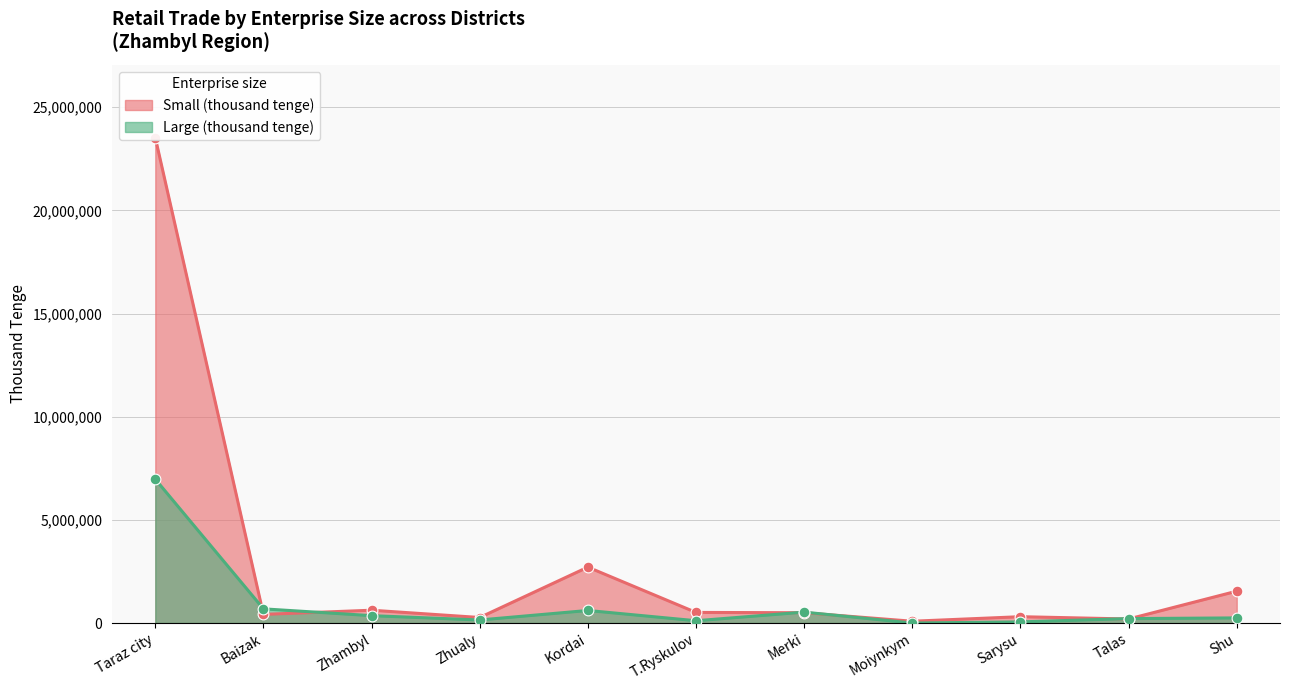

At which category is the sum across all series the highest?

Taraz city